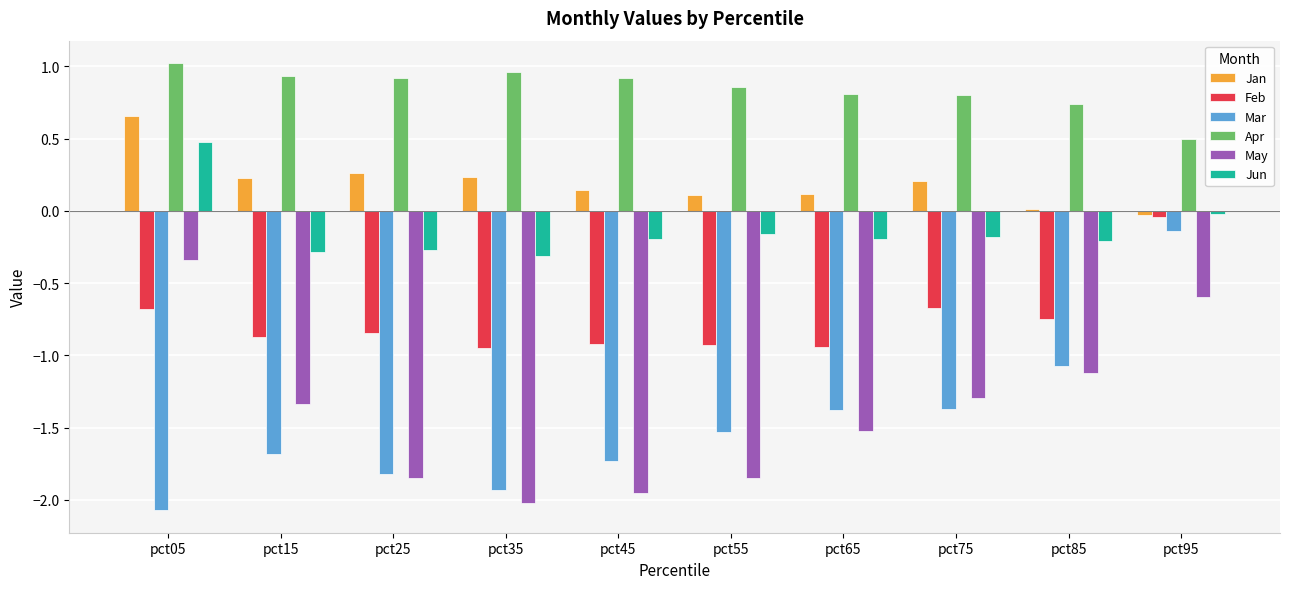

What is the sum of all Jun values?

-1.3